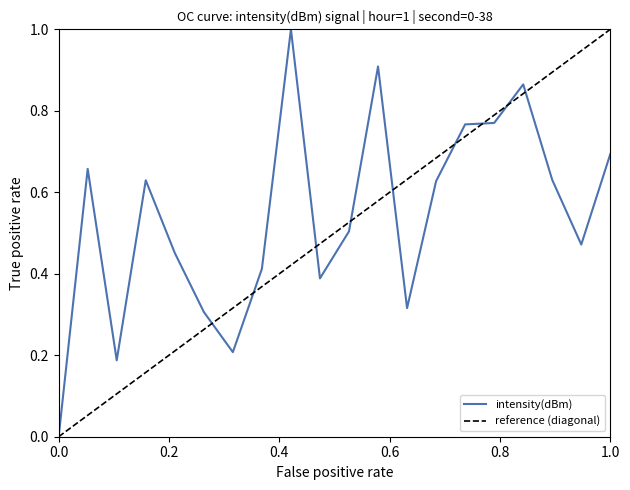

What is the average value?

0.5